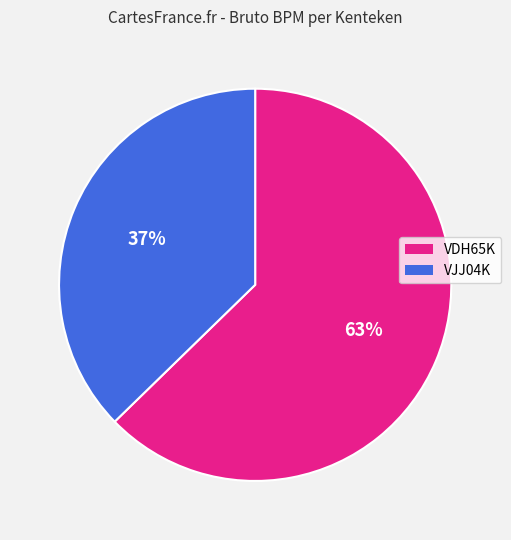

Which category has the biggest portion of the pie?

VDH65K